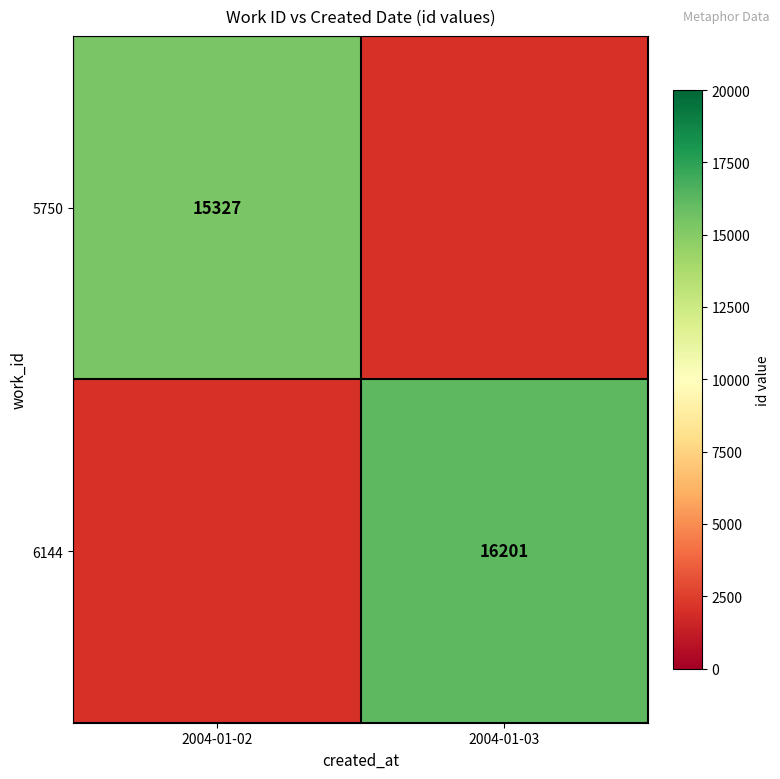

Is it true that 5750 equals 20446 at 2004-01-02?

False